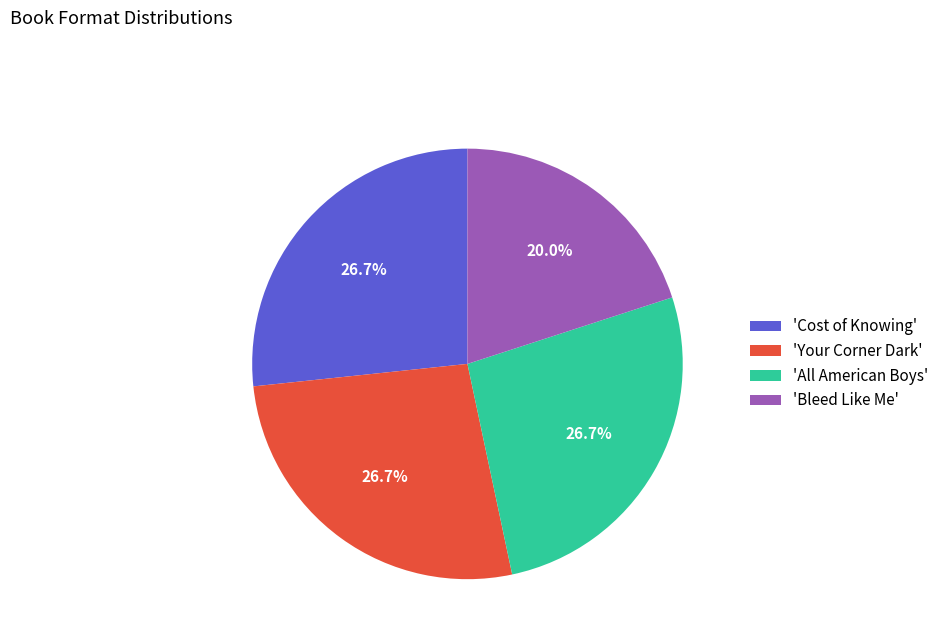

Count the number of slices in the pie.

4